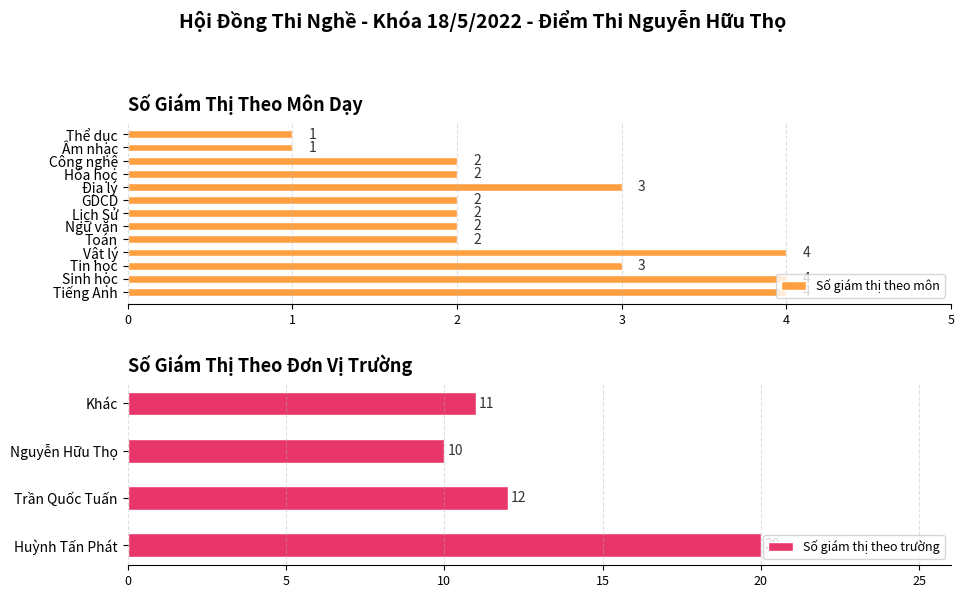

Which category has the highest value in the Average utilization series?

Huỳnh Tấn Phát